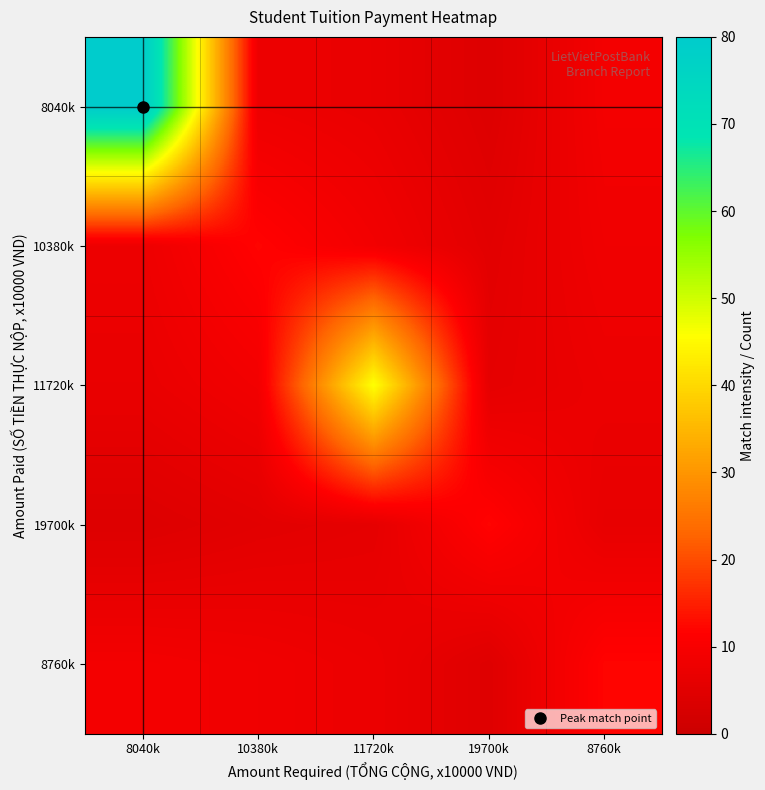

Which label corresponds to the largest value in the chart?

8040k